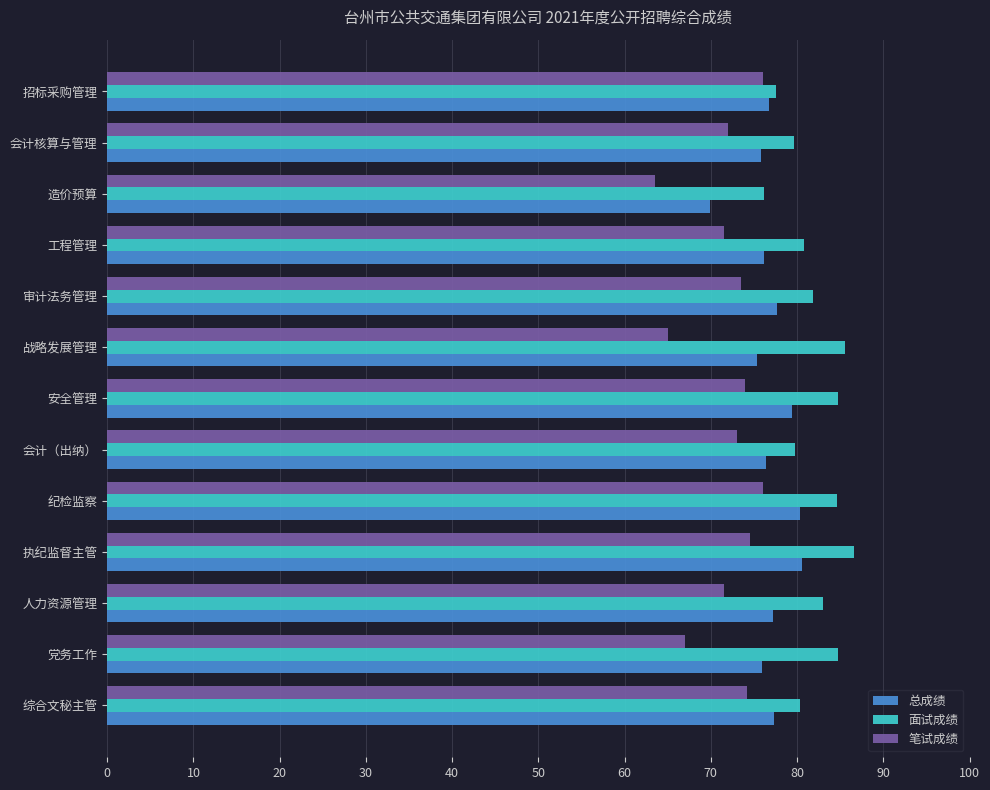

What is the maximum value shown in the chart?

86.6